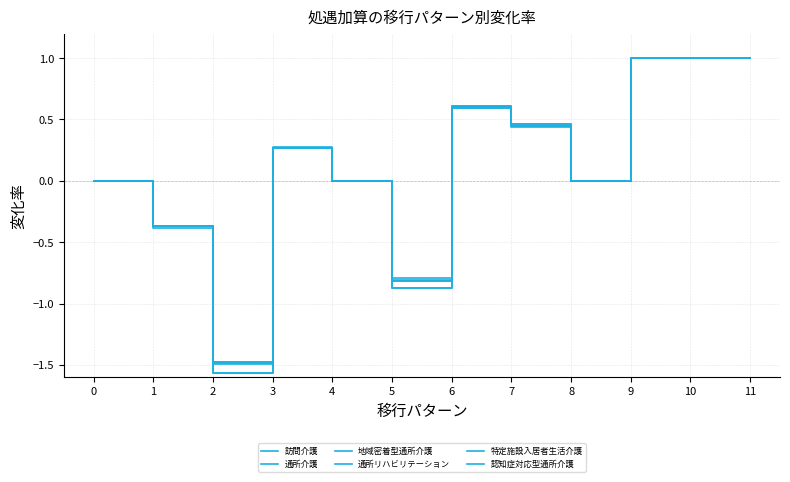

What is the sum of all 訪問介護 values?

1.6